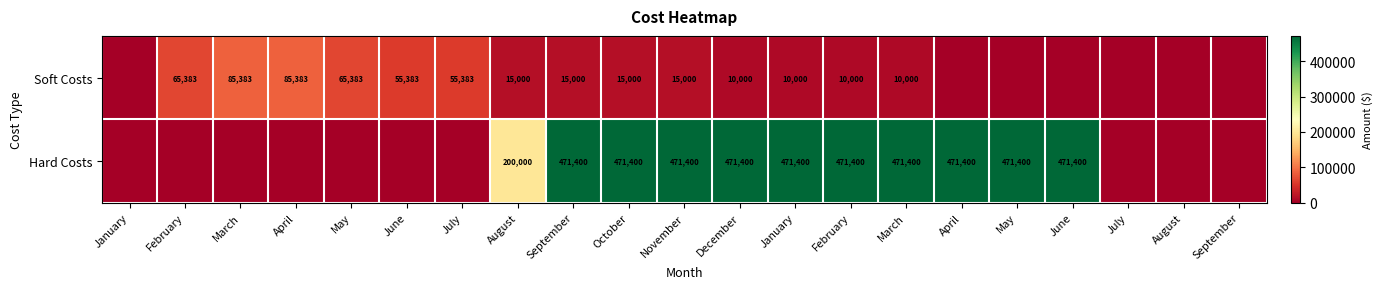

What value does the Hard Costs series have at April?

471400.0